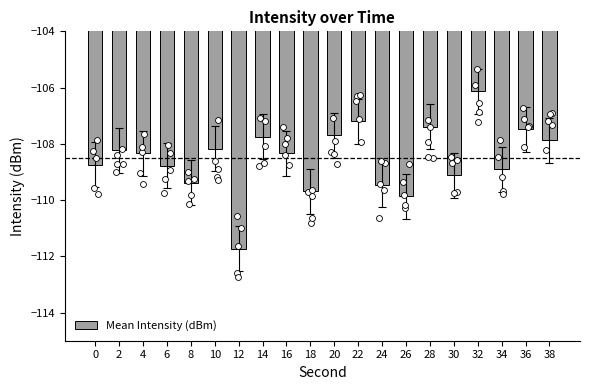

What is the change in value from 10 to 34?

-0.7